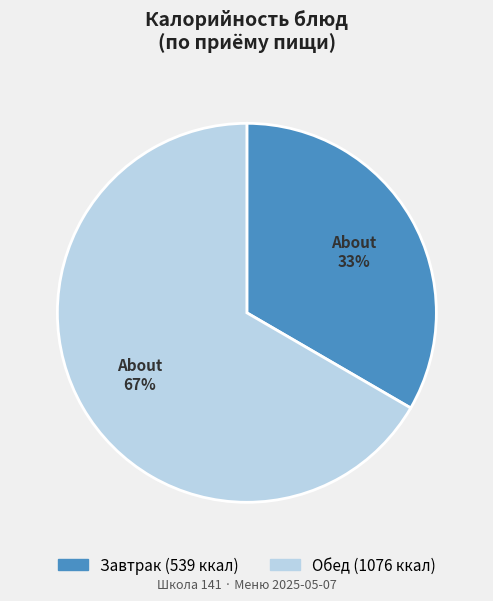

To the nearest percent, what is the average slice percentage?

50%